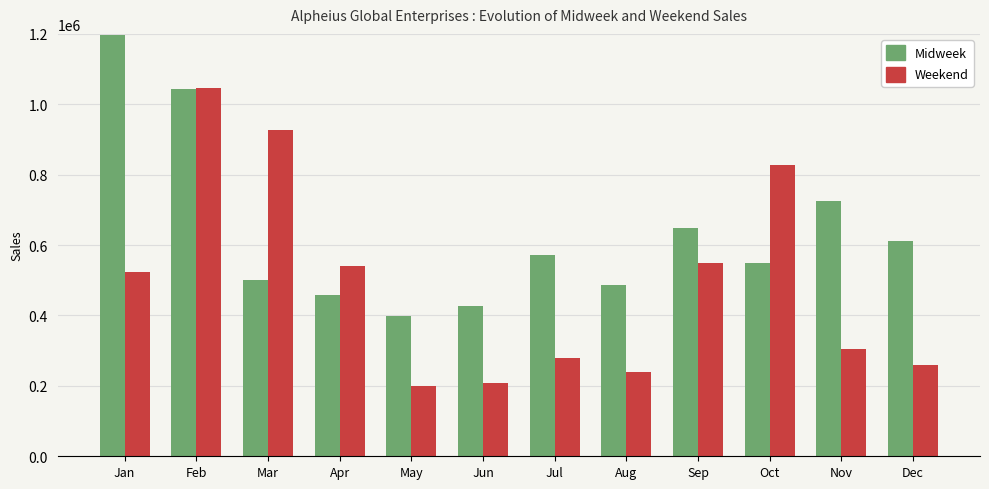

The value of Weekend at Mar is 1652499. True or false?

False